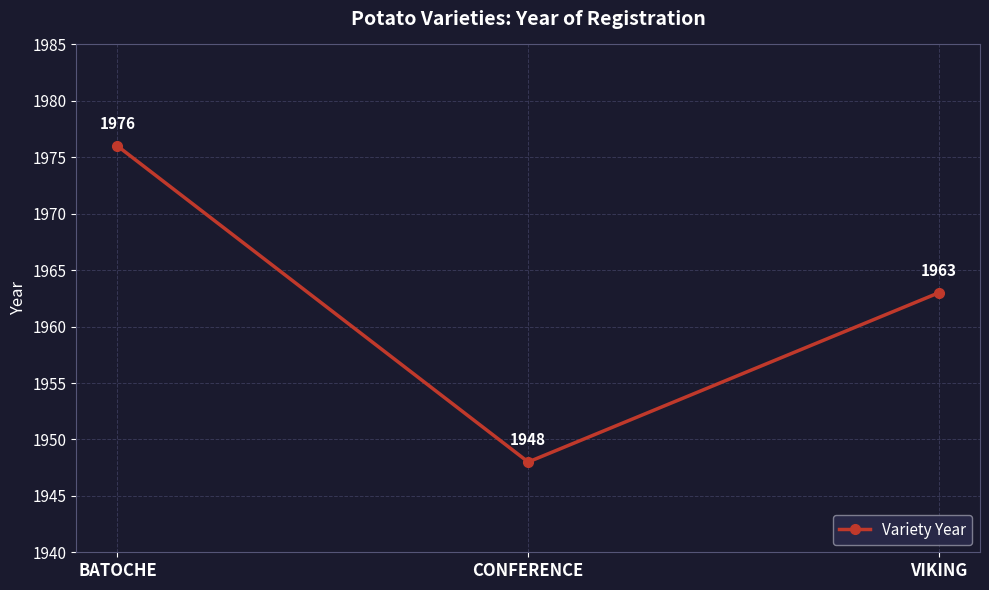

Count the values in the range 1948 to 1976.

3